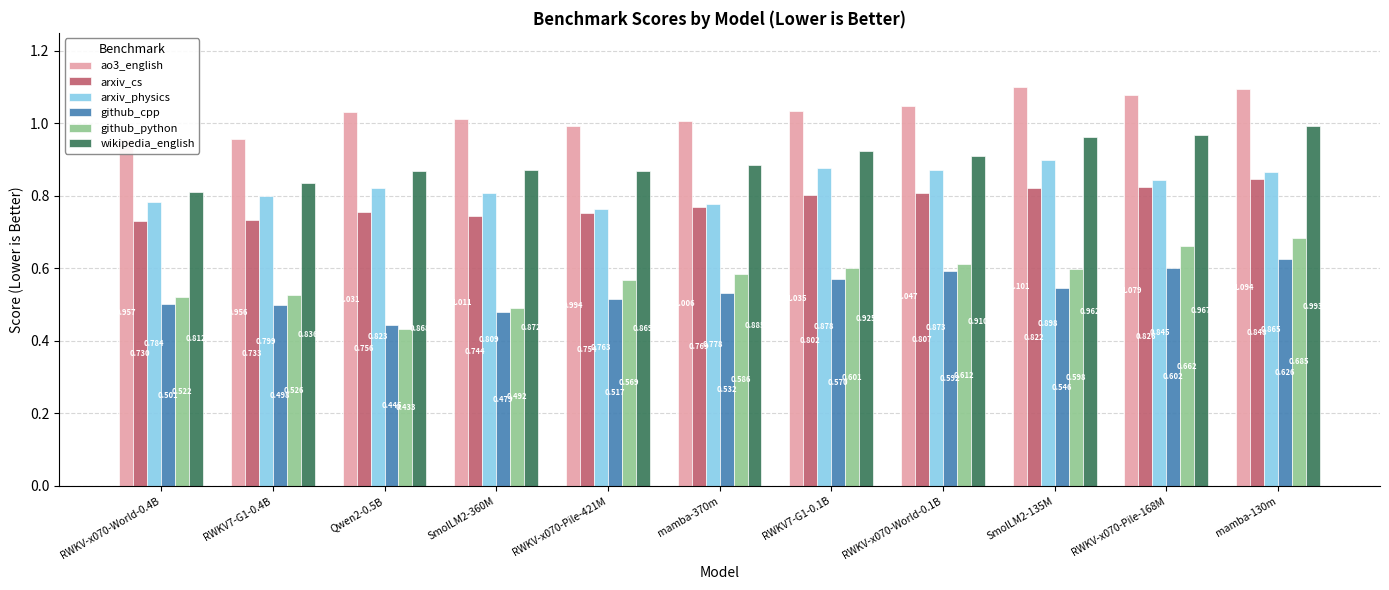

Which series has the widest spread of values?

github_python